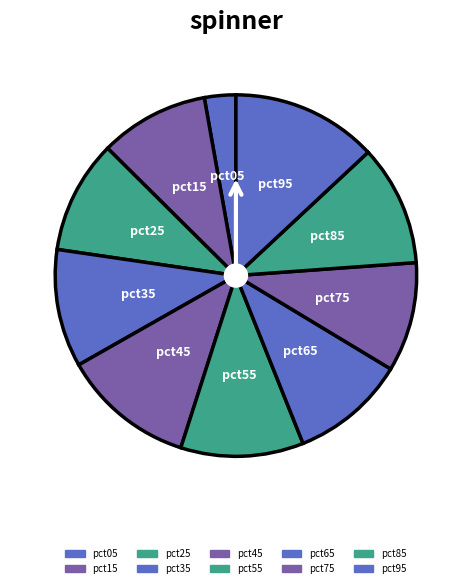

Does pct95 account for over 50% of the chart?

No